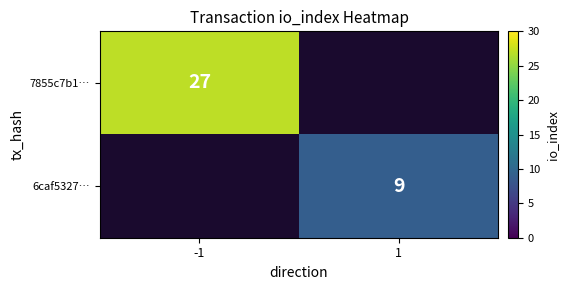

Is it true that 6caf5327… equals 12 at 1?

False